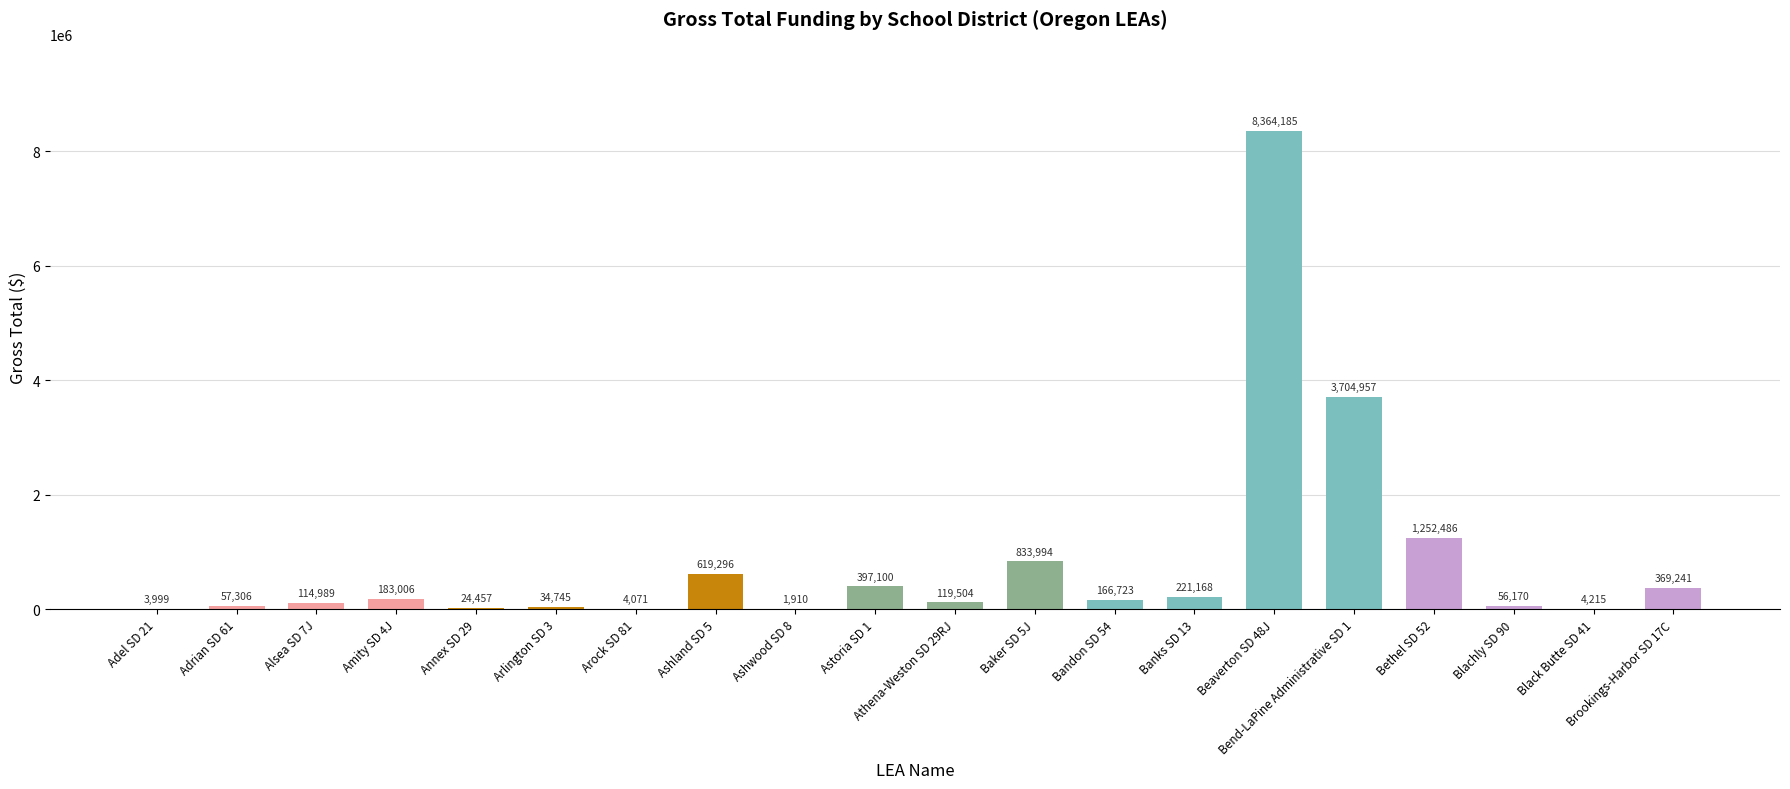

What is the ratio of the value at Brookings-Harbor SD 17C to the value at Bandon SD 54?

2.2